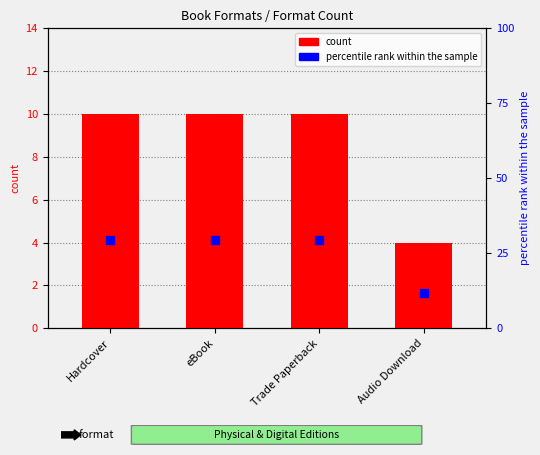

What are all the series names shown in the legend?

count, percentile rank